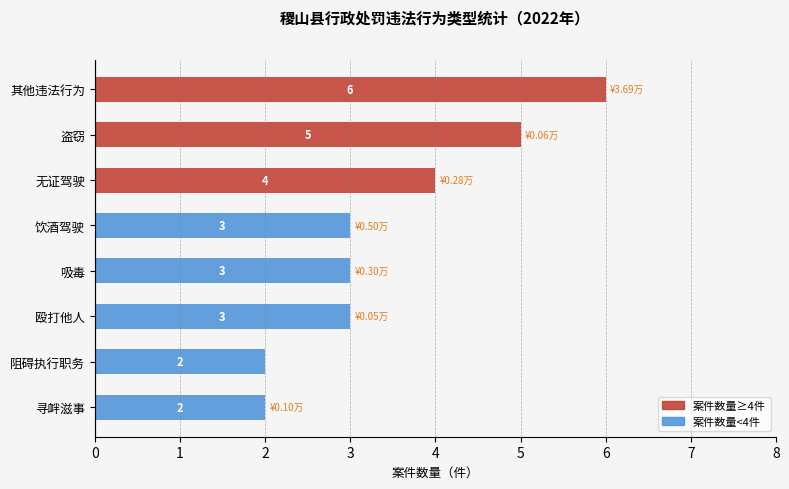

Does the chart contain any negative values?

No